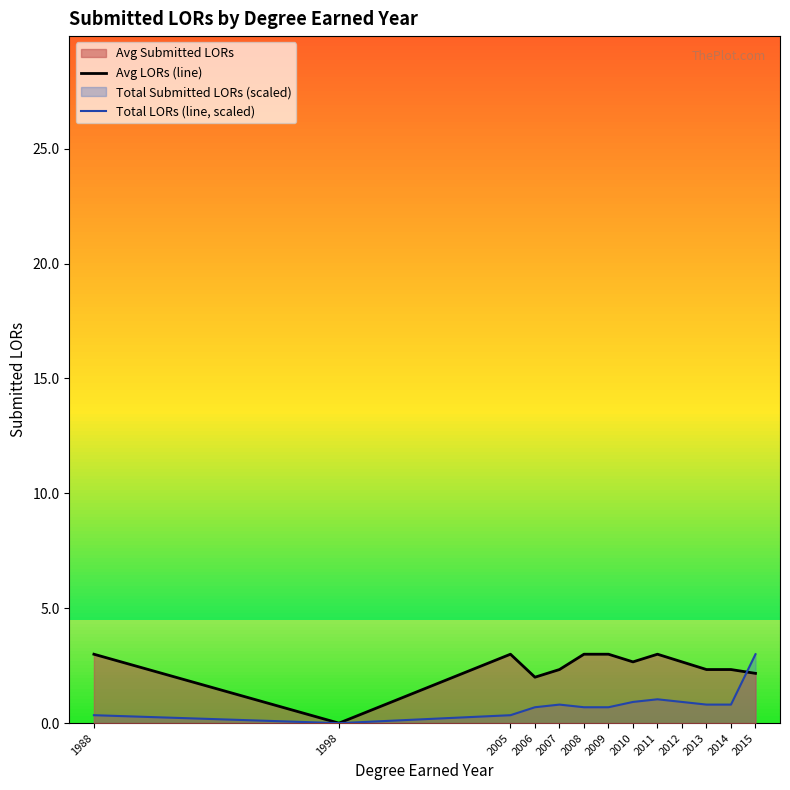

At which label does Total LORs (line, scaled) reach its minimum?

1998